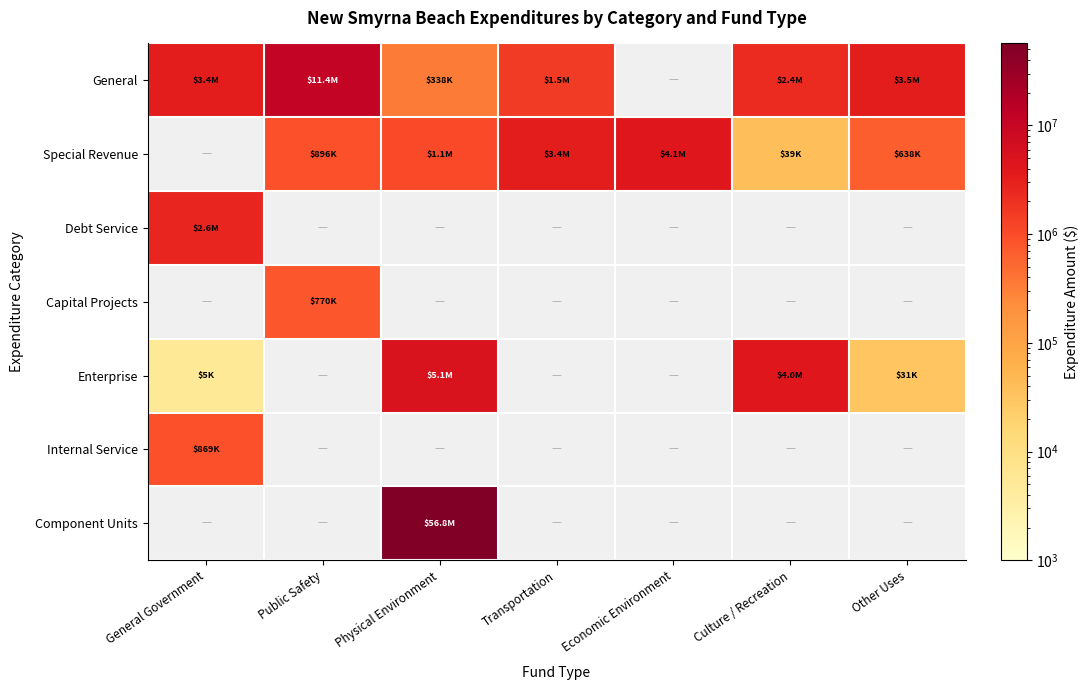

Which label corresponds to the smallest value in the chart?

General Government